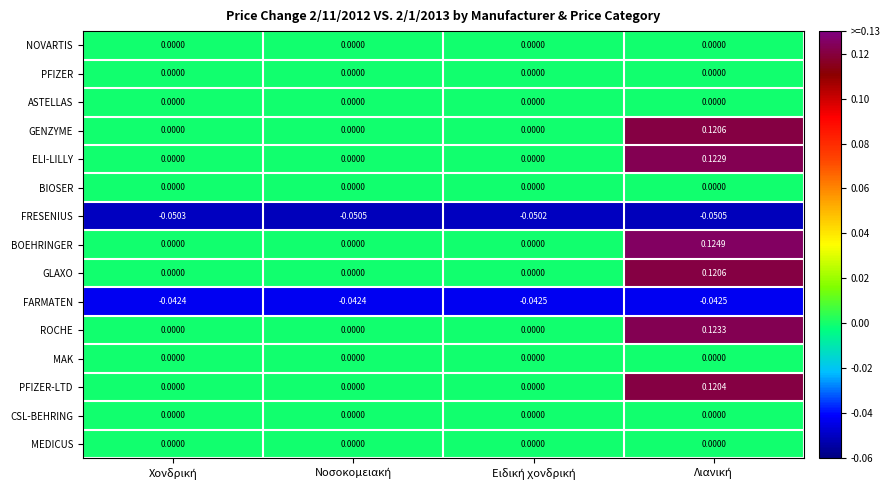

Which series has the largest total across all categories?

BOEHRINGER